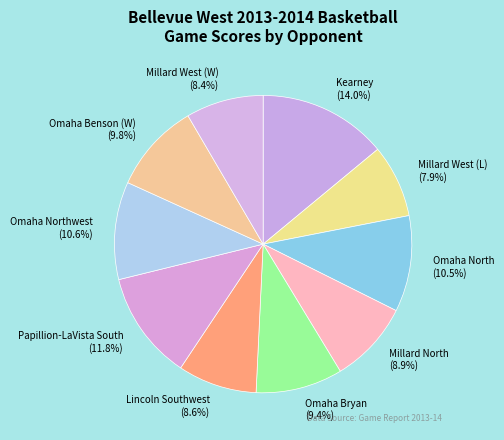

Which category has the smallest portion of the pie?

Millard West (L)